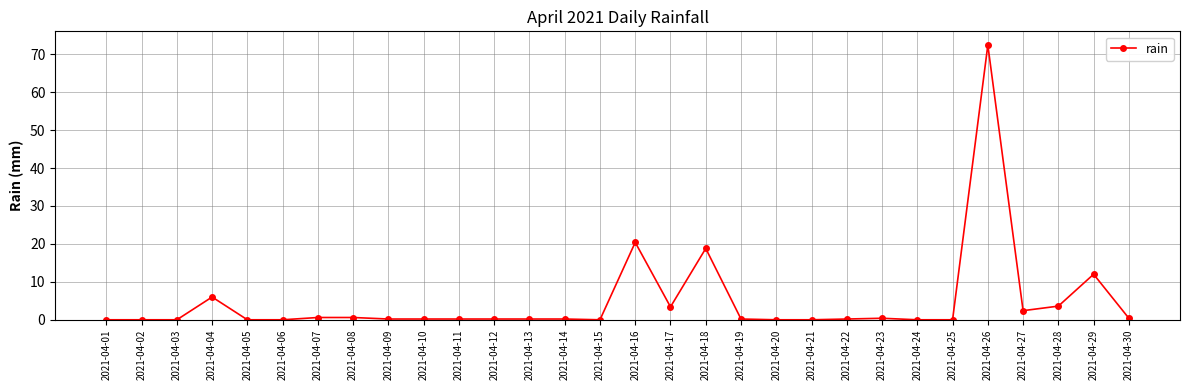

At which label is the value closest to 36?

2021-04-16